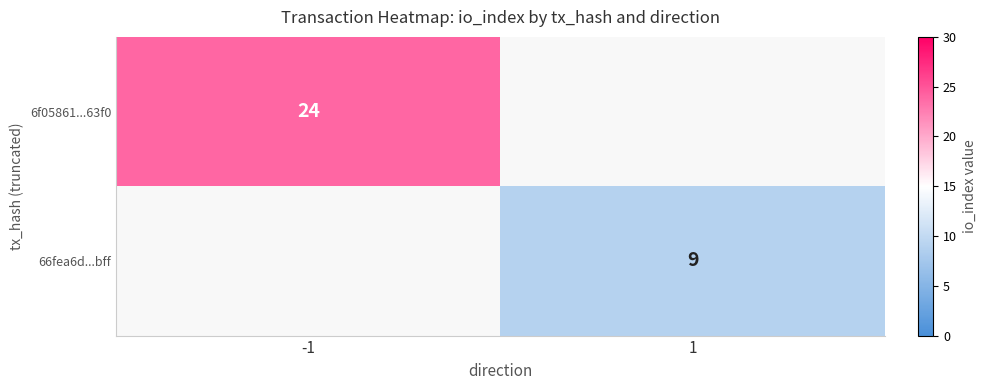

Is the value of 66fea6d...bff at 1 greater than the value of 6f05861...63f0 at -1?

No